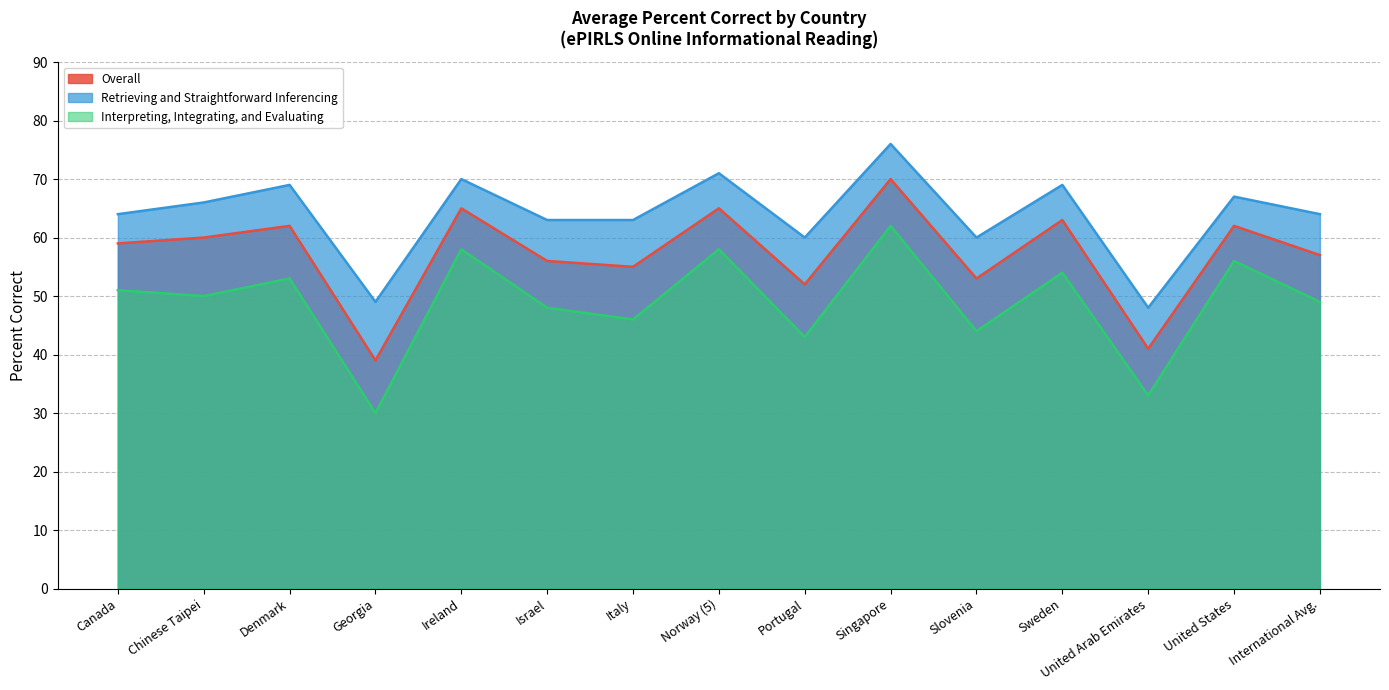

At how many categories does at least one series exceed 64?

7